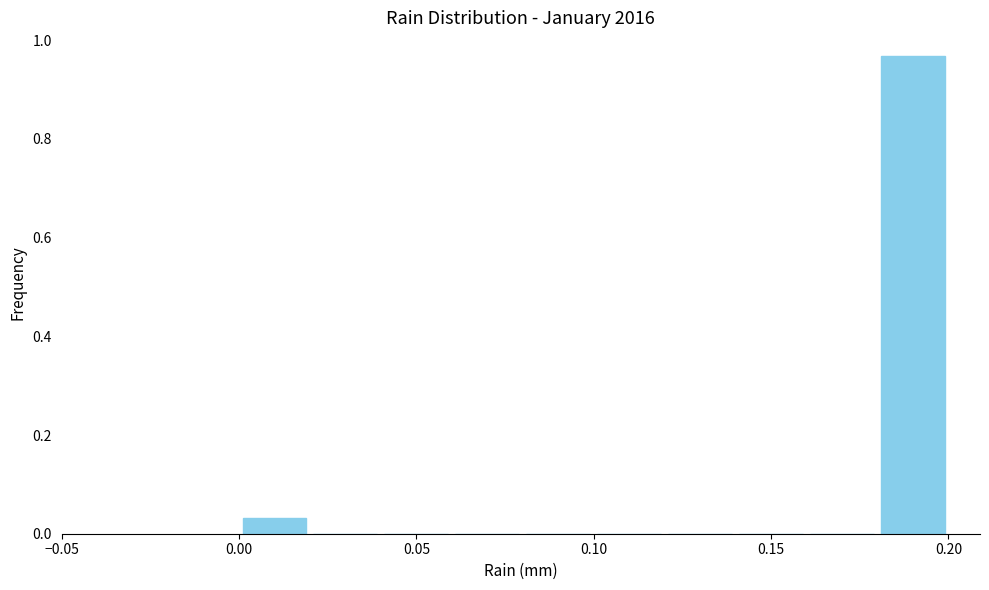

What is the height of the bar covering 0.00 to 0.02 on the x-axis? The values are not printed on the chart, so give them approximately, as read against the axis.

0.04